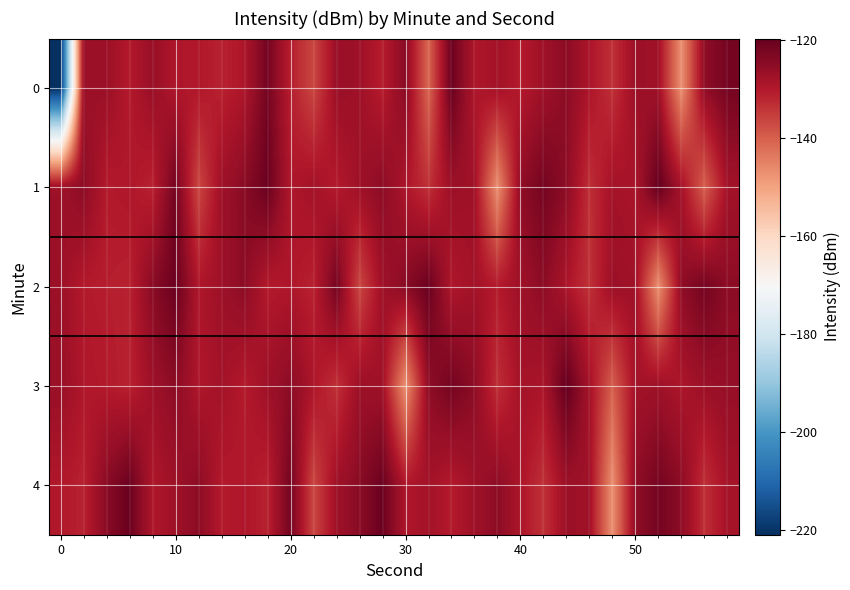

Reading left to right, list all the values displayed in this chart.

0: -221.0	-127.2	-126.9	-130.2	-126.5	-129.5	-129.7	-131.3	-129.3	-121.8	-130.8	-136.5	-126.7	-127.3	-130.7	-124.5	-141.0	-120.5	-129.5	-127.9	-130.3	-127.3	-124.8	-129.1	-133.4	-126.9	-127.5	-147.2	-125.3	-121.8
1: -127.2	-124.8	-130.2	-129.5	-131.3	-121.8	-136.5	-127.3	-124.5	-120.5	-129.5	-127.9	-130.3	-127.3	-124.8	-129.1	-133.4	-126.9	-127.5	-147.2	-125.3	-121.8	-125.0	-133.2	-128.1	-128.9	-119.7	-128.2	-139.9	-127.9
2: -126.9	-130.2	-130.7	-131.3	-124.5	-120.5	-129.5	-127.2	-124.8	-130.2	-129.5	-131.3	-121.8	-136.5	-127.3	-124.5	-120.5	-129.5	-127.9	-130.3	-127.3	-124.8	-129.1	-133.4	-126.9	-127.5	-147.2	-125.3	-121.8	-125.0
3: -126.5	-129.5	-130.2	-131.3	-127.2	-124.8	-129.5	-127.9	-130.3	-127.3	-124.8	-129.1	-133.4	-126.9	-127.5	-147.2	-125.3	-121.8	-125.0	-133.2	-128.1	-128.9	-119.7	-128.2	-139.9	-127.9	-127.3	-129.1	-126.9	-126.0
4: -129.7	-131.3	-124.5	-120.5	-129.5	-127.2	-124.8	-130.2	-129.5	-131.3	-121.8	-136.5	-127.3	-124.5	-120.5	-129.5	-127.9	-130.3	-127.3	-124.8	-129.1	-133.4	-126.9	-127.5	-147.2	-125.3	-121.8	-125.0	-133.2	-128.1